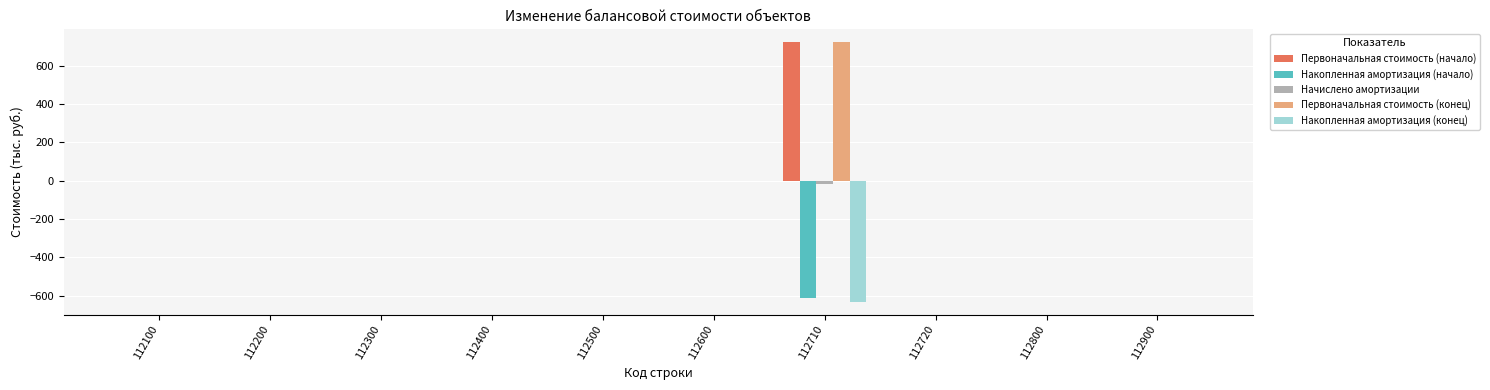

The Начислено амортизации series shows 0 at 112200. True or false?

True